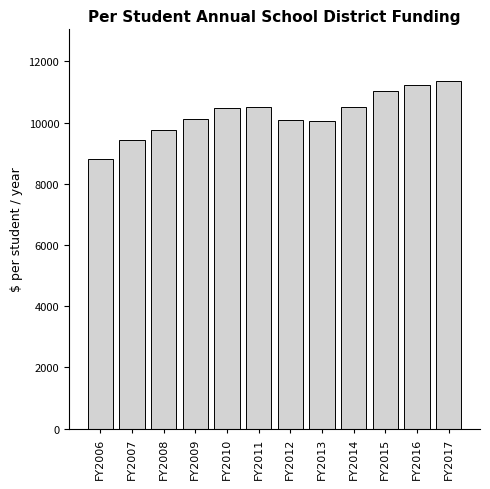

What is the ratio of the value at FY2011 to the value at FY2010?

1.0